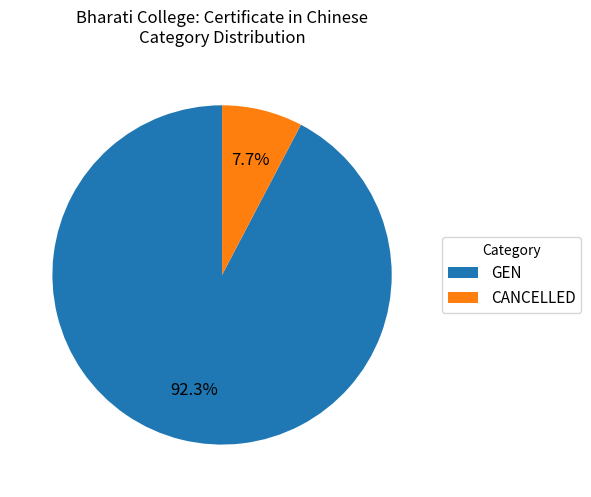

To the nearest percent, what percentage of the pie is GEN?

92%